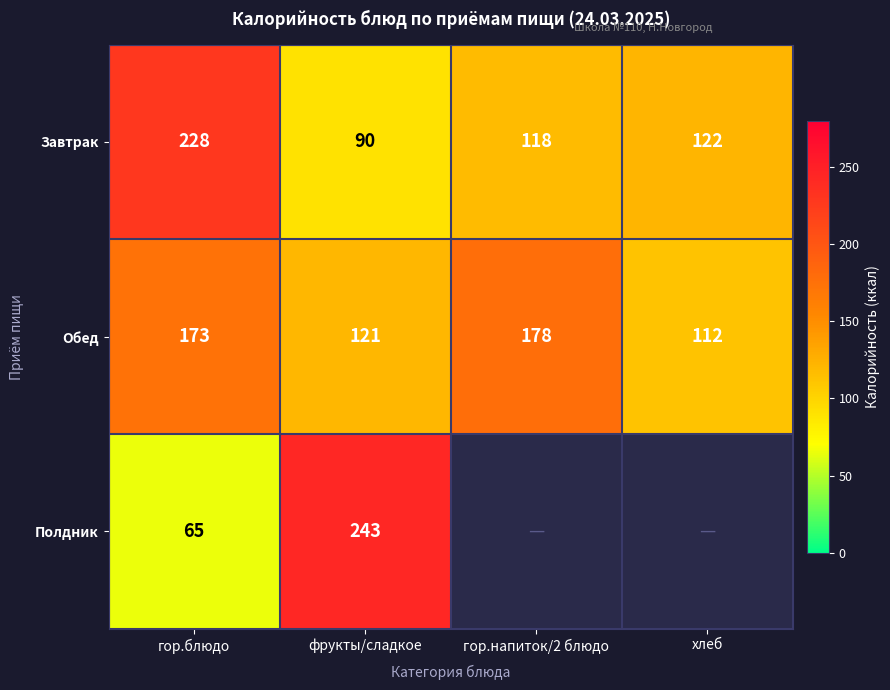

Is the value of Обед at хлеб greater than the value of Завтрак at хлеб?

No